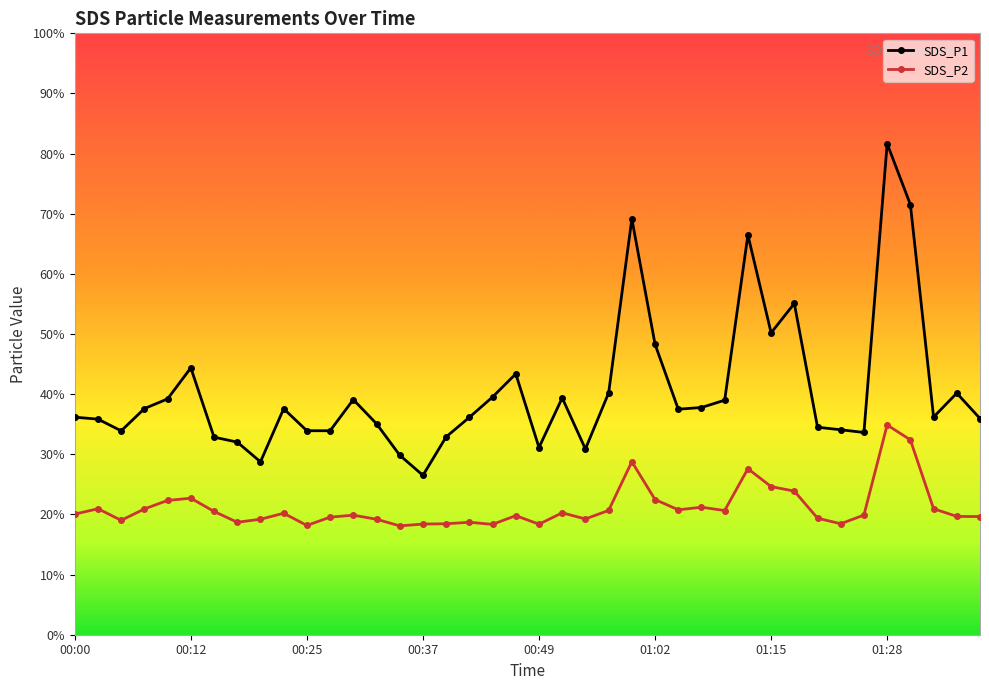

Which series has the widest spread of values?

SDS_P1